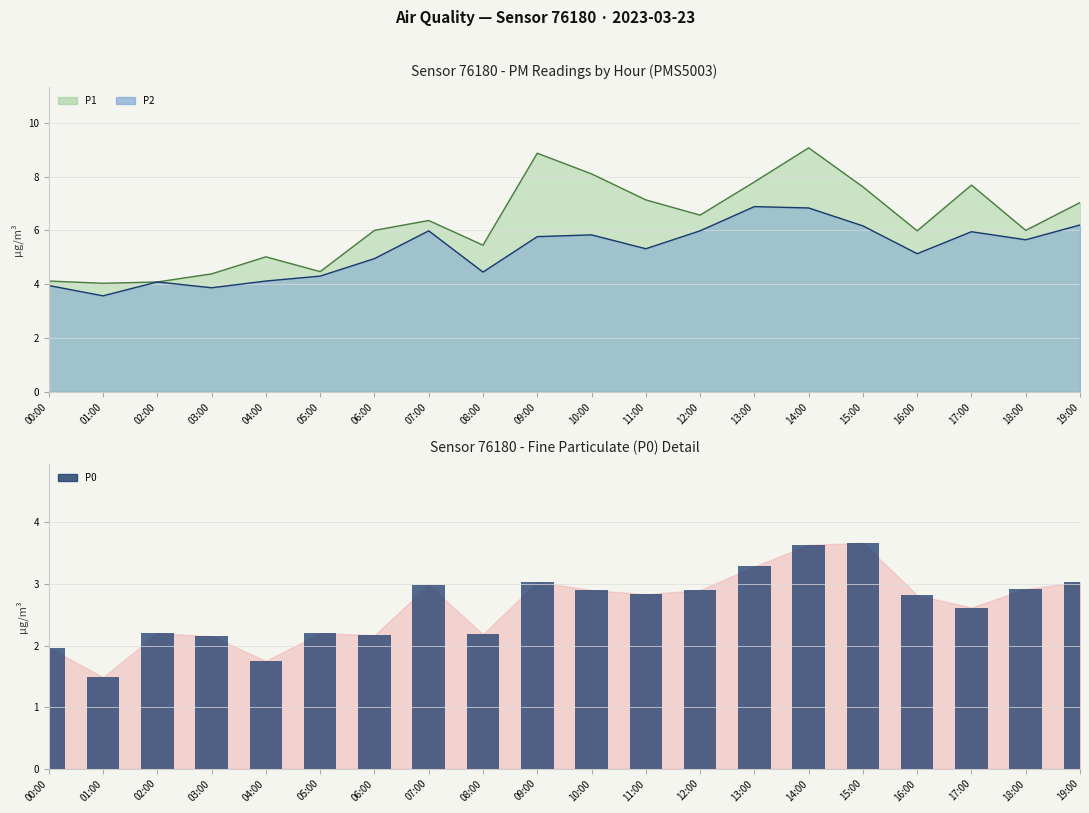

Reading right to left, transcribe all the data shown in this chart.

19:00=3.0	18:00=2.9	17:00=2.6	16:00=2.8	15:00=3.7	14:00=3.6	13:00=3.3	12:00=2.9	11:00=2.8	10:00=2.9	09:00=3.0	08:00=2.2	07:00=3.0	06:00=2.2	05:00=2.2	04:00=1.8	03:00=2.1	02:00=2.2	01:00=1.5	00:00=2.0